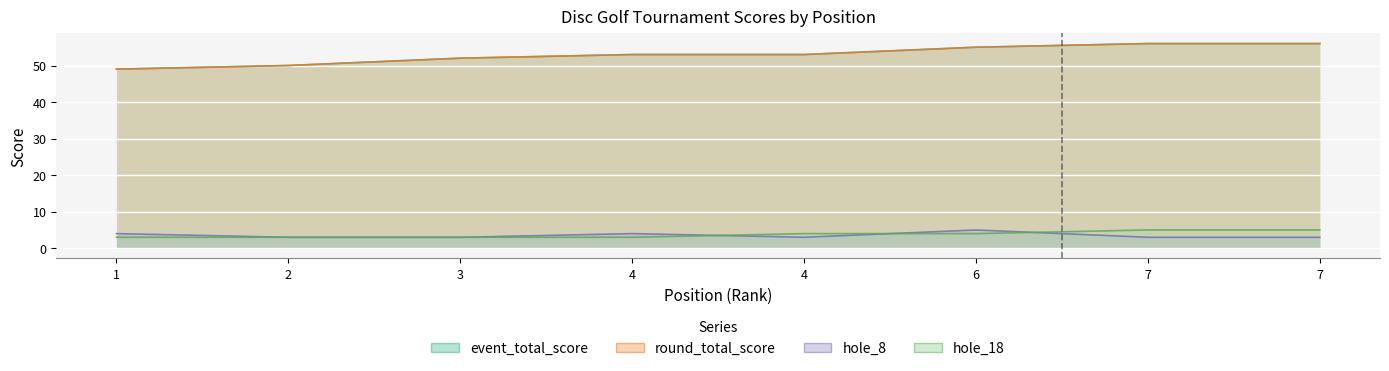

At which category does the chart reach its minimum across all series?

2